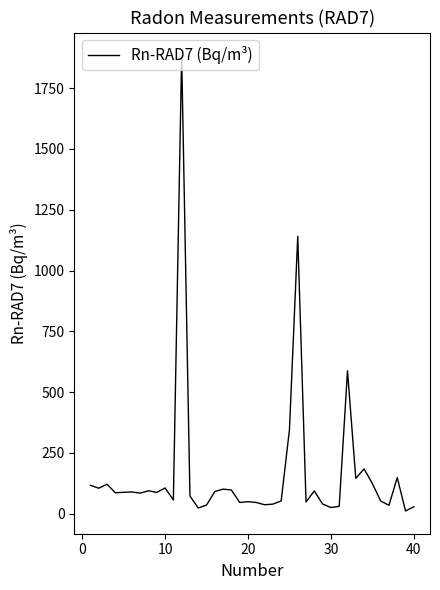

How many lines are shown in the chart?

1